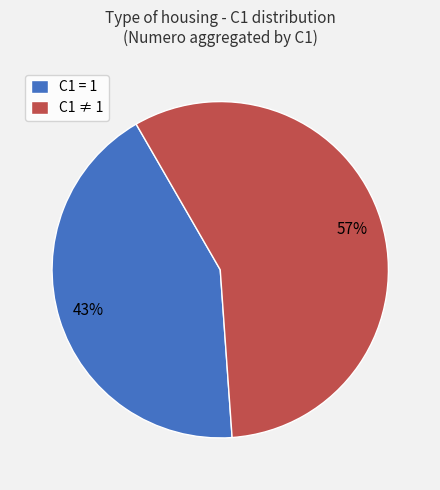

Which has a higher value, C1 = 1 or C1 ≠ 1?

C1 ≠ 1